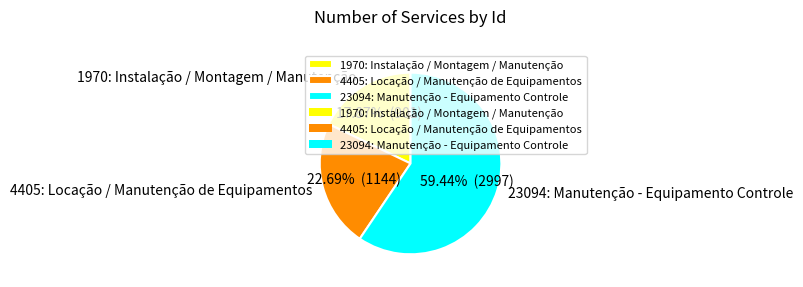

To the nearest percent, what is the combined percentage of 1970: Instalação / Montagem / Manutenção and 4405: Locação / Manutenção de Equipamentos?

41%